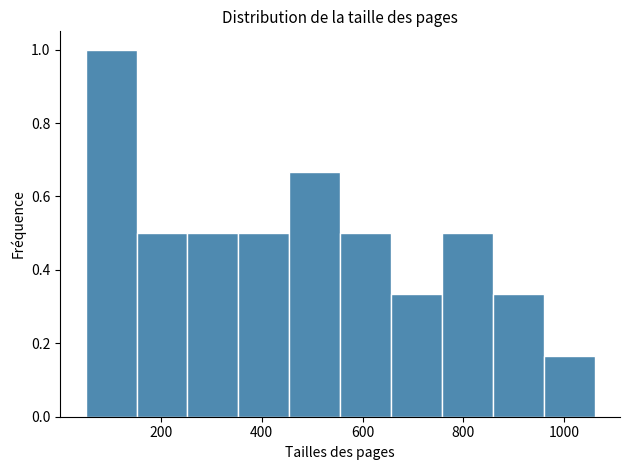

Over which range of the x-axis is the bar tallest?

60 to 160